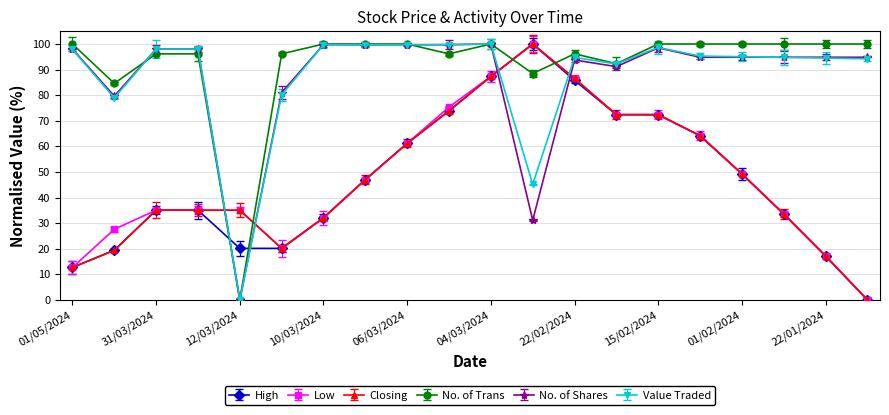

What are all the series names shown in the legend?

High, Low, Closing, No. of Trans, No. of Shares, Value Traded